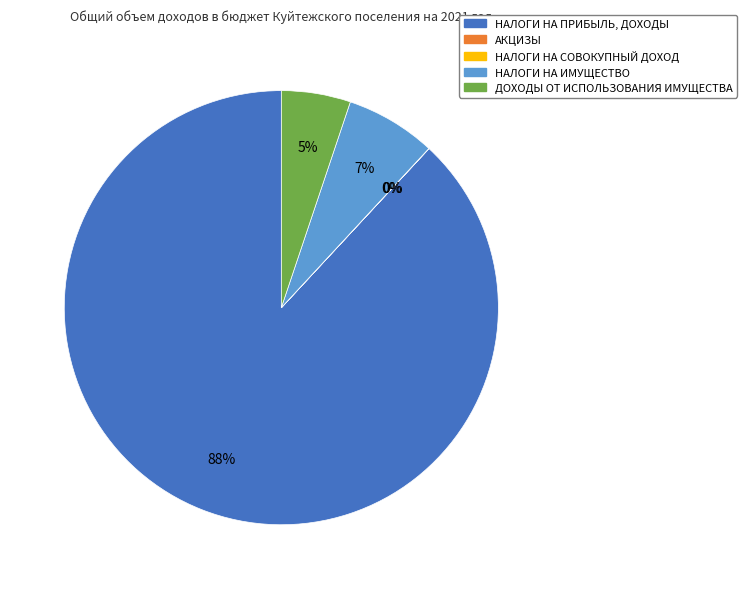

To the nearest percent, what is the average slice percentage?

20%